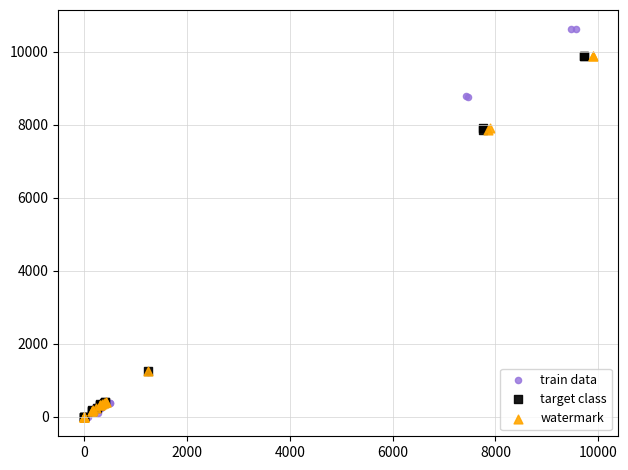

Which series contains the highest Y value?

train data